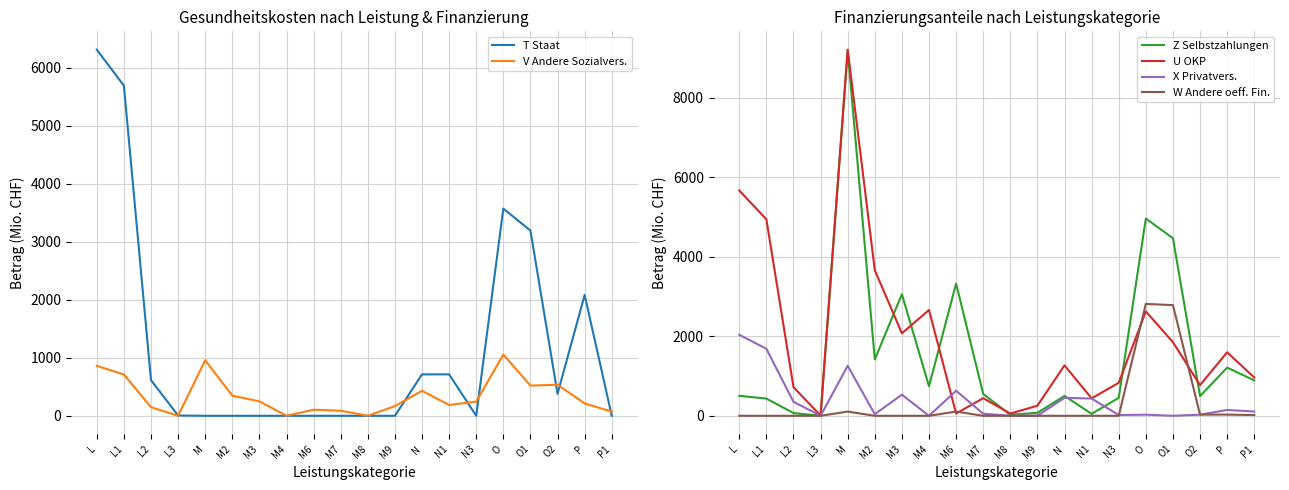

What is the average value of the T Staat series?

1164.2